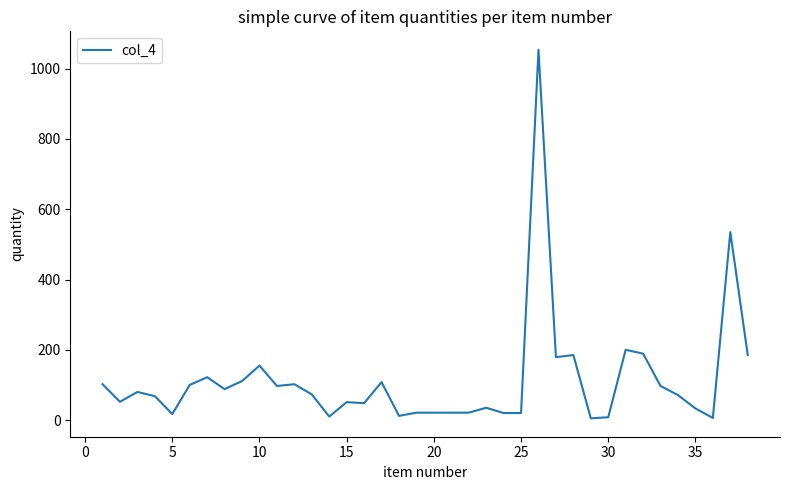

What is the difference between the maximum and minimum values?

1049